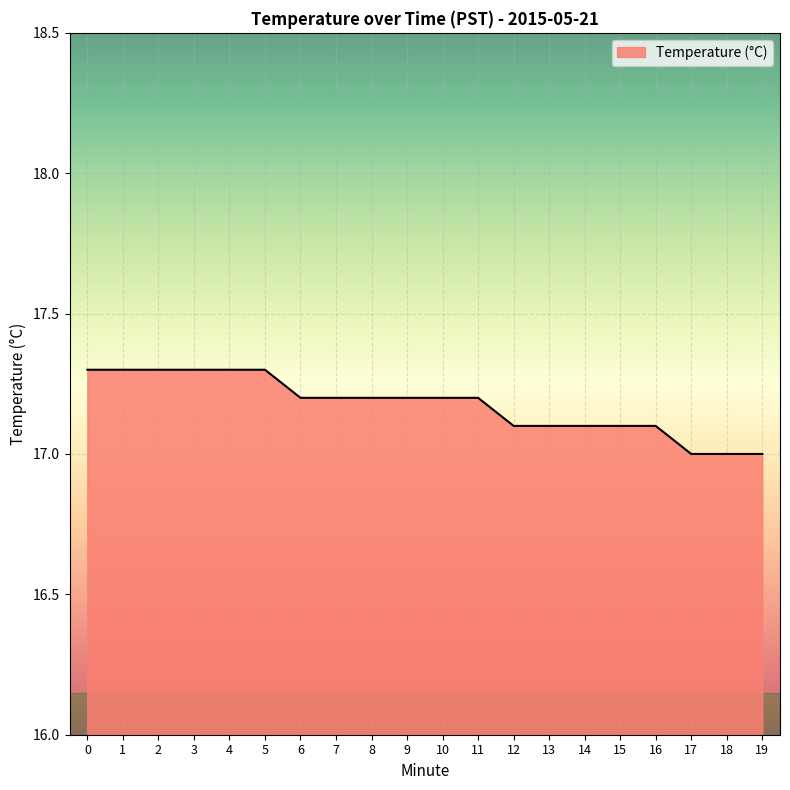

What is the smallest value displayed?

17.0